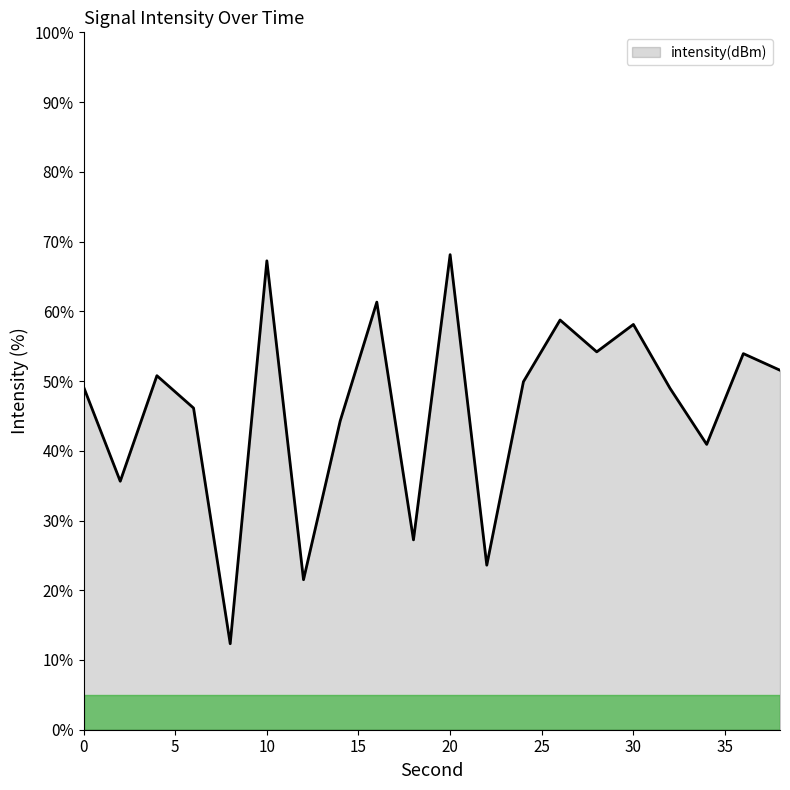

What is the greatest value displayed?

68.1